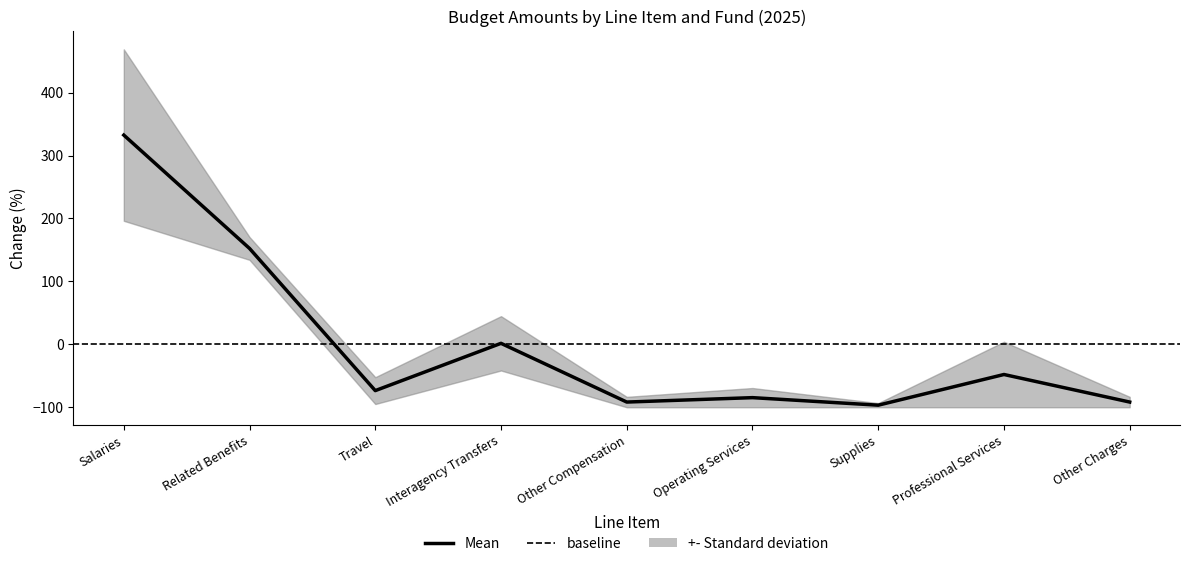

How many data points does each series have?

9